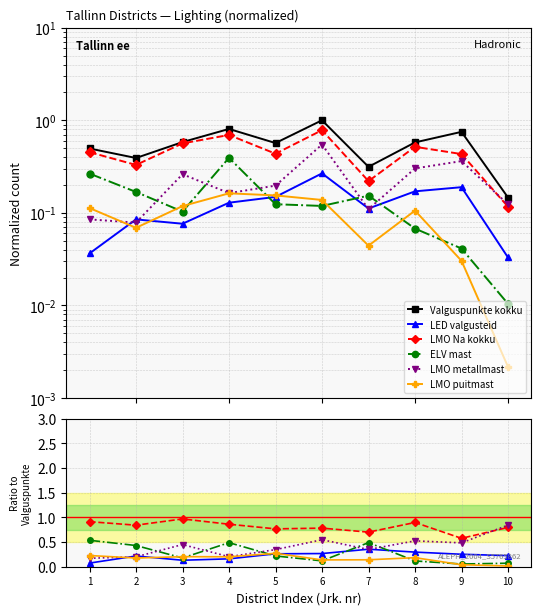

The value of LMO metallmast at 3 is 0.4. True or false?

True